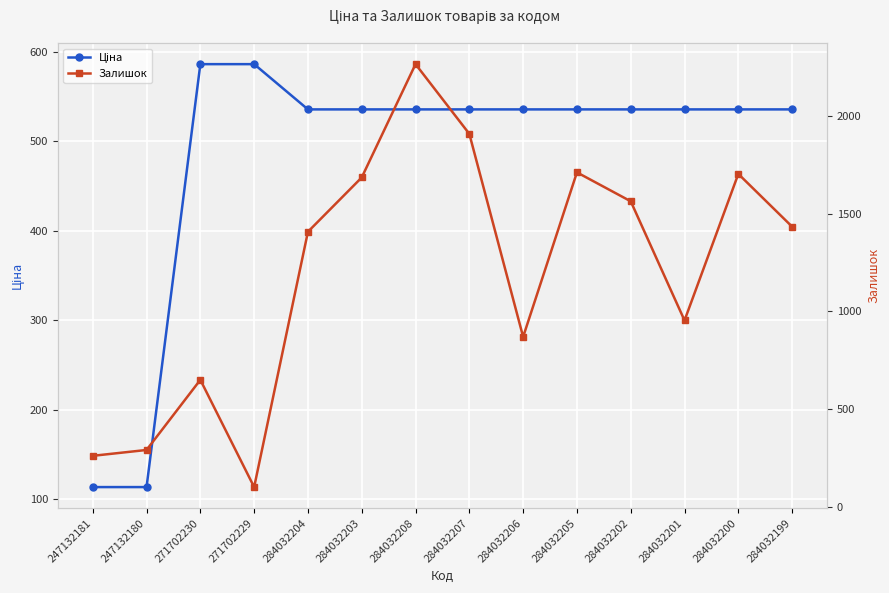

At how many categories does at least one series exceed 1868?

2